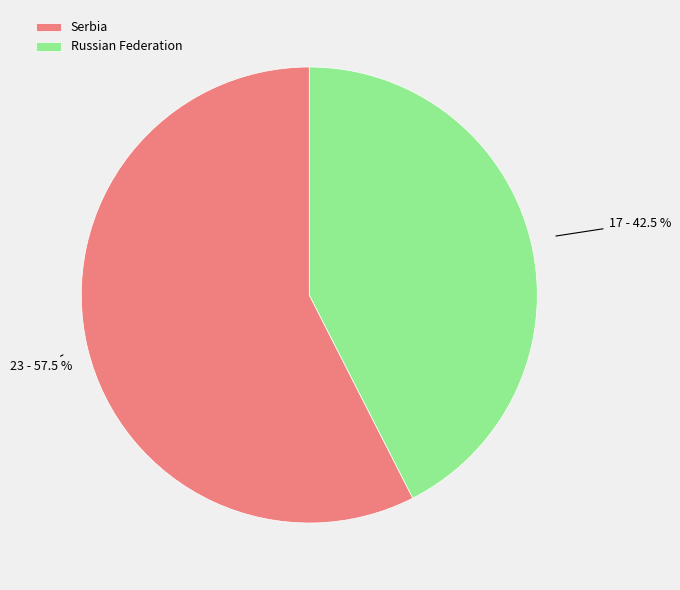

Which has a higher value, Serbia or Russian Federation?

Serbia